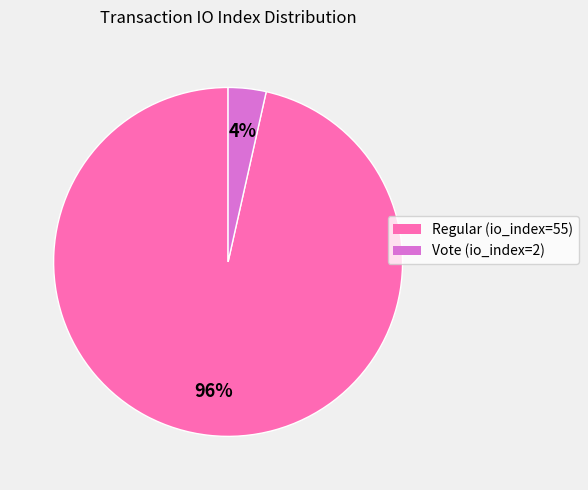

Does Vote (io_index=2) represent more than half of the total?

No